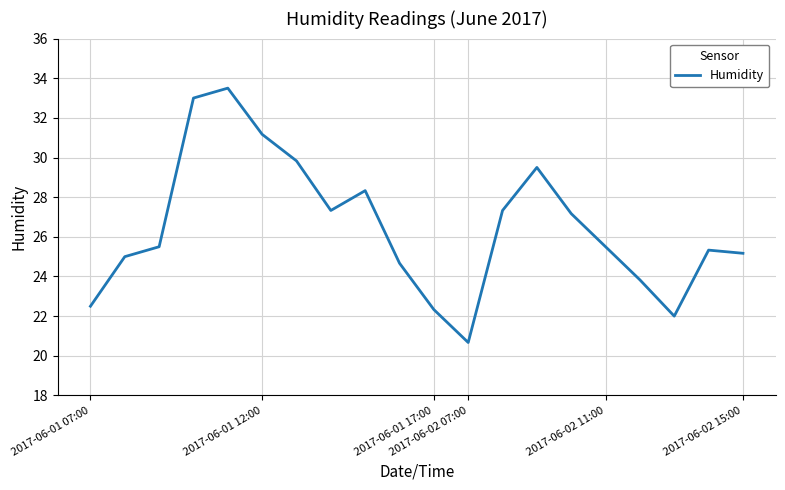

What is the minimum value shown in the chart?

20.7